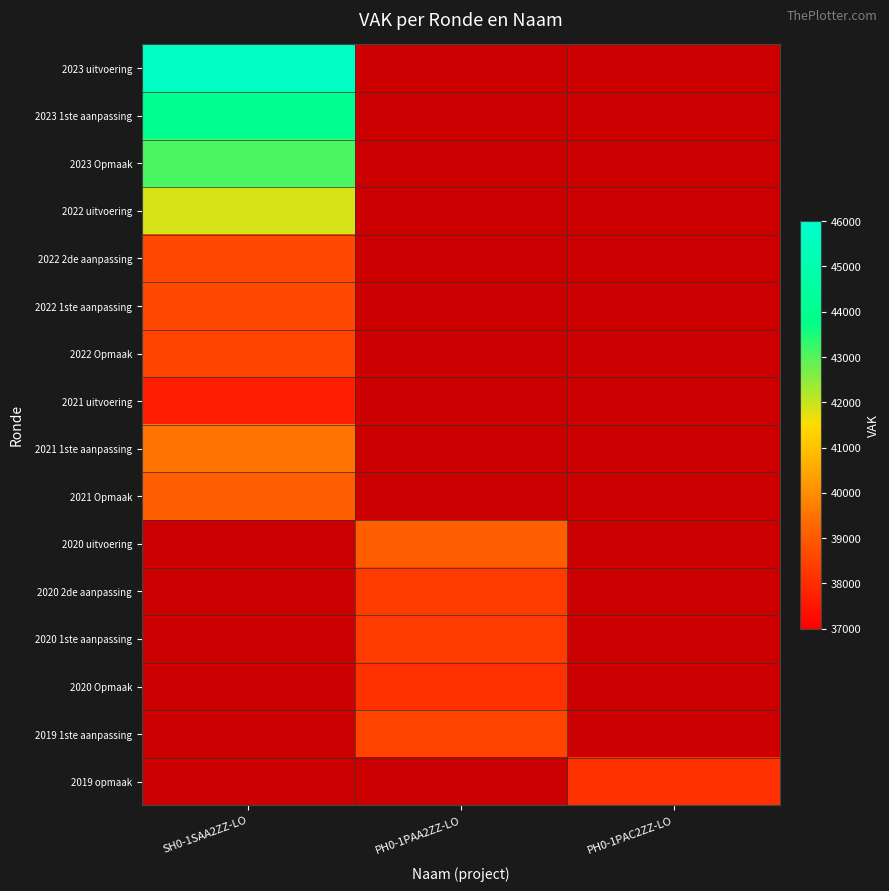

At which label is 2021 1ste aanpassing closest to 39508?

SH0-1SAA2ZZ-LO